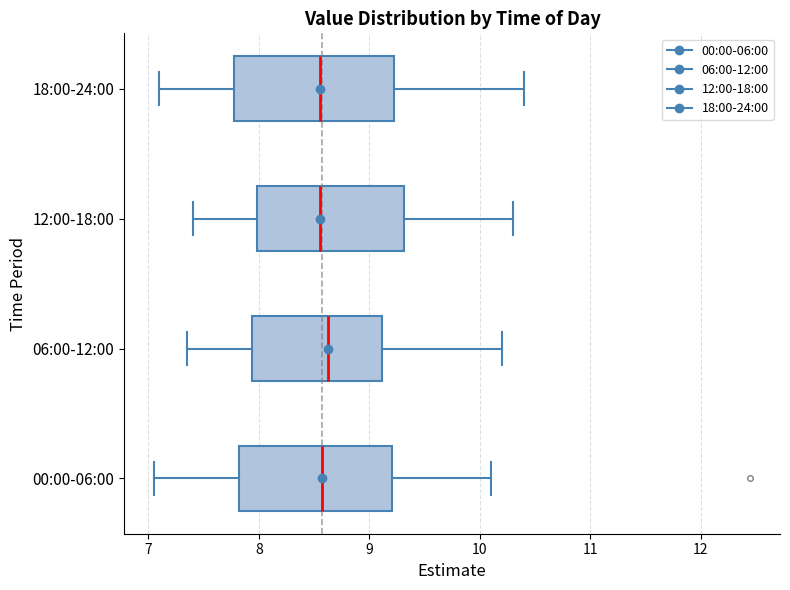

Reading bottom to top, read every box against the x-axis: the position of its median line, the range the box covers, and the ends of its whiskers. The values are not printed on the chart, so give them approximately, as read against the axis.

00:00-06:00: median 8.6, box 7.8 to 9.2, whiskers 7.1 to 10.1
06:00-12:00: median 8.6, box 7.9 to 9.1, whiskers 7.4 to 10.2
12:00-18:00: median 8.6, box 8.0 to 9.3, whiskers 7.4 to 10.3
18:00-24:00: median 8.6, box 7.8 to 9.2, whiskers 7.1 to 10.4